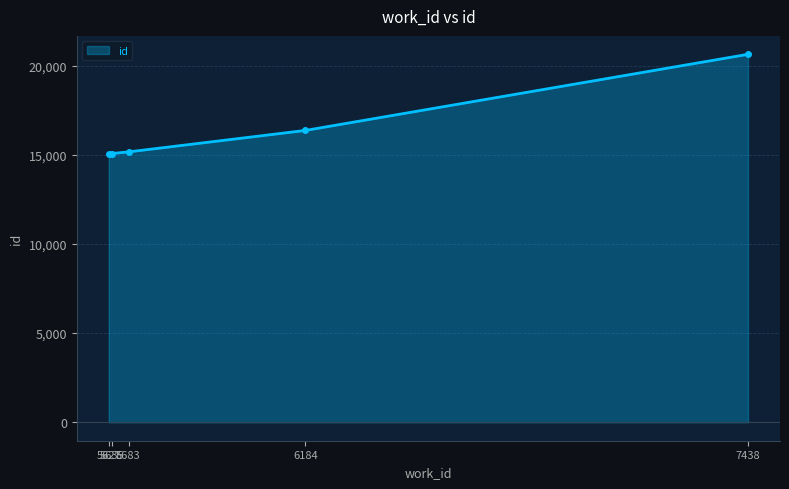

How many lines are shown in the chart?

1